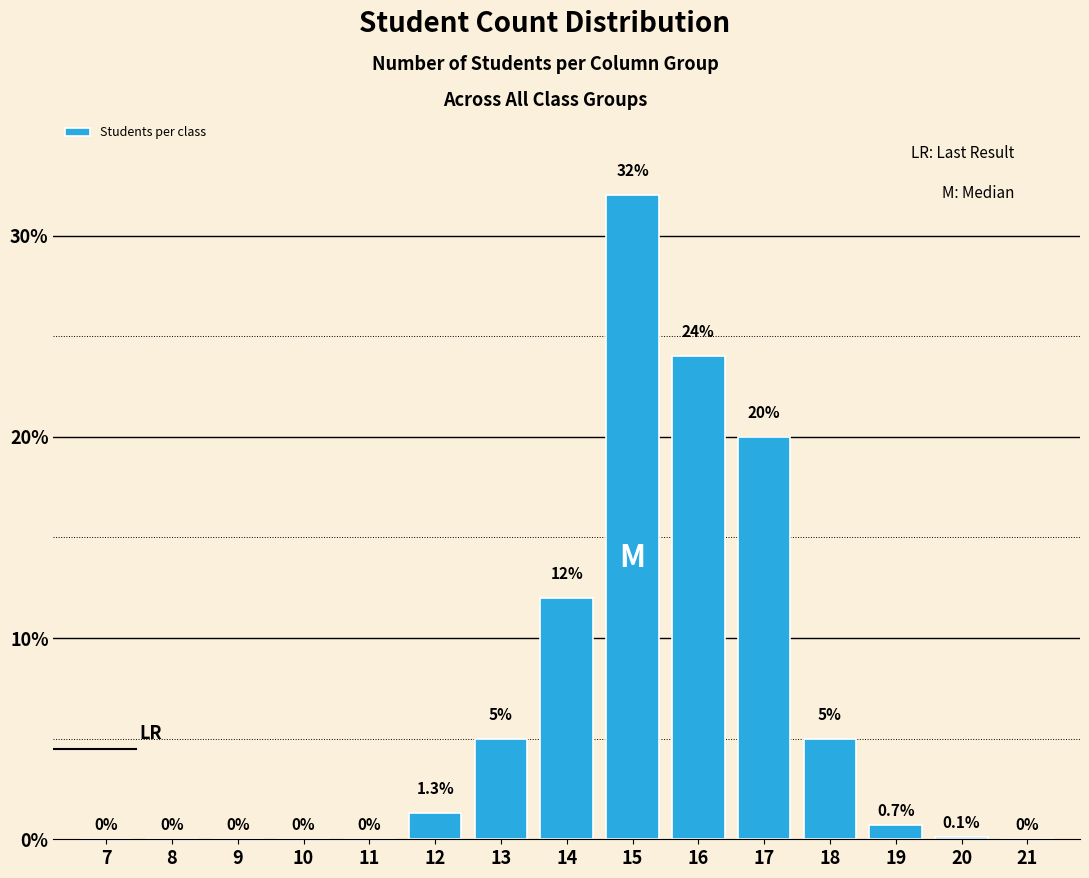

Reading right to left, list all the values displayed in this chart.

21=0.0	20=0.1	19=0.7	18=5.0	17=20.0	16=24.0	15=32.0	14=12.0	13=5.0	12=1.3	11=0.0	10=0.0	9=0.0	8=0.0	7=0.0